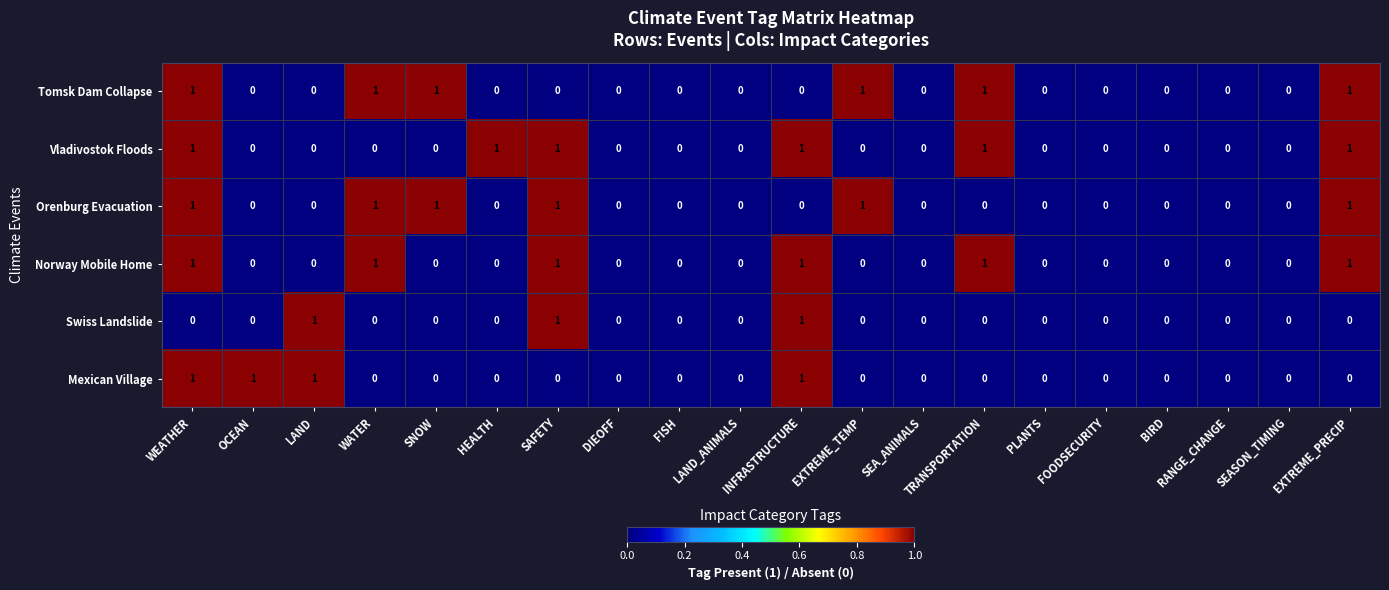

At which category is the sum across all series the highest?

WEATHER